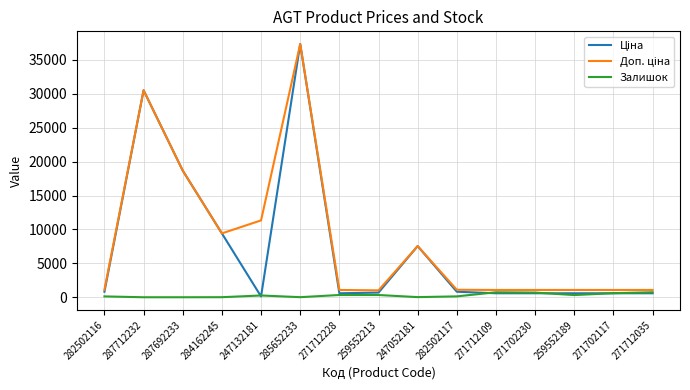

At which category is the sum across all series the highest?

285652233